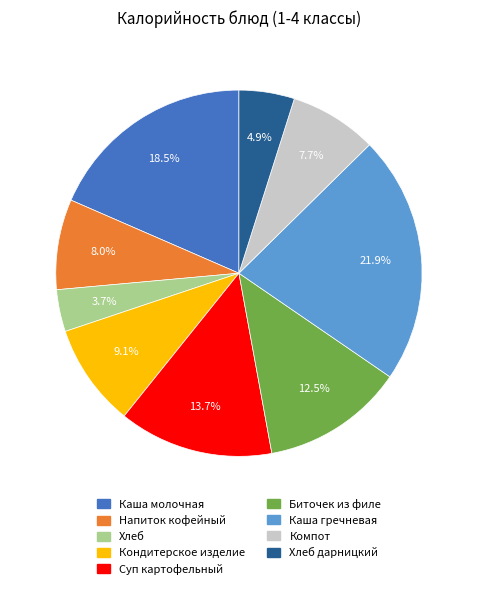

What percentage is the Компот slice, to the nearest percent?

8%